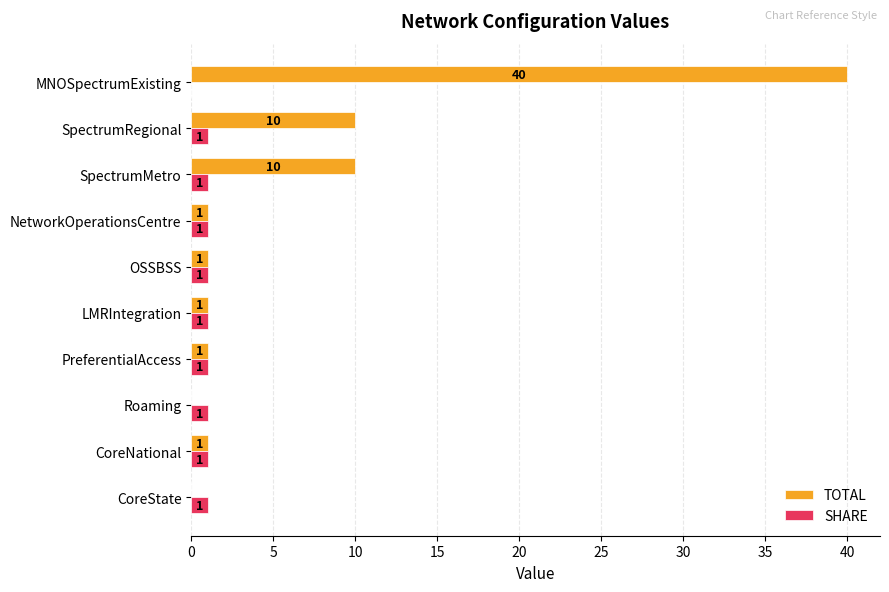

How many values in SHARE are above zero?

9